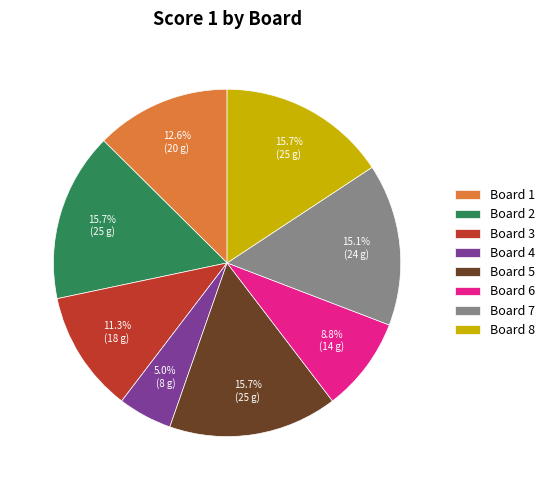

To the nearest percent, what percentage of the pie is Board 4?

5%